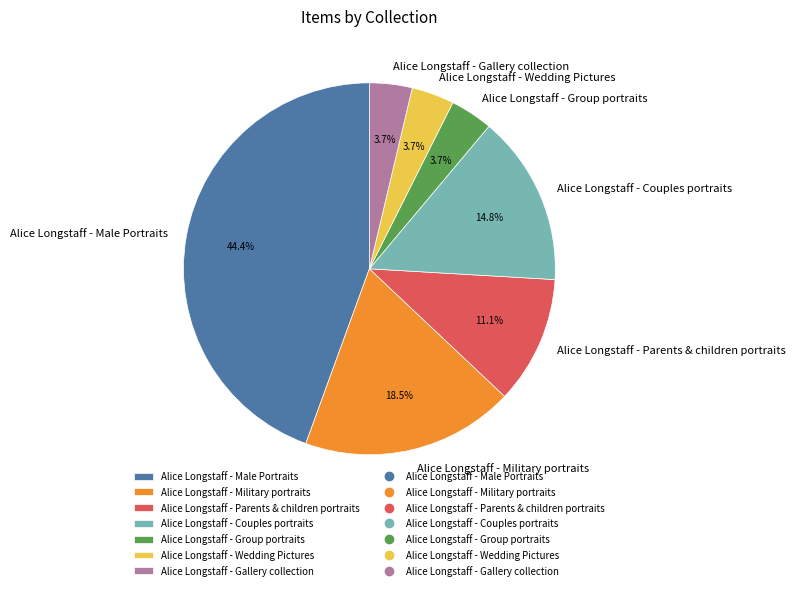

How many slices are in this pie chart?

7